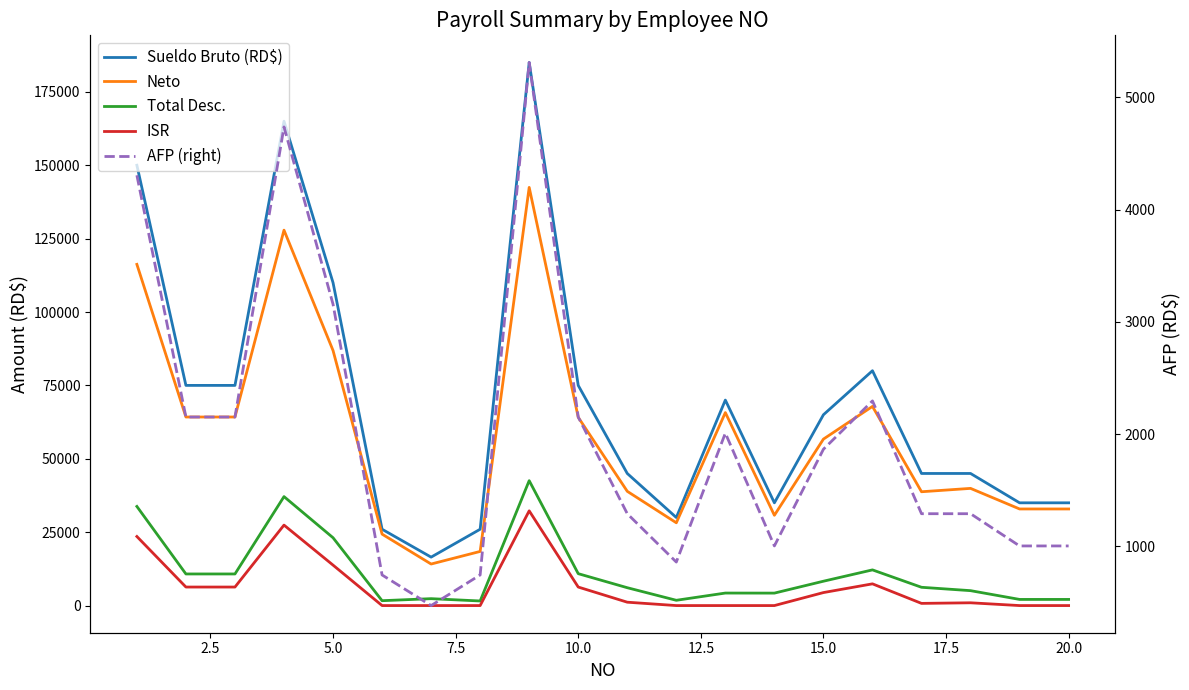

The Total Desc. series shows 2093.5 at 20.0. True or false?

True